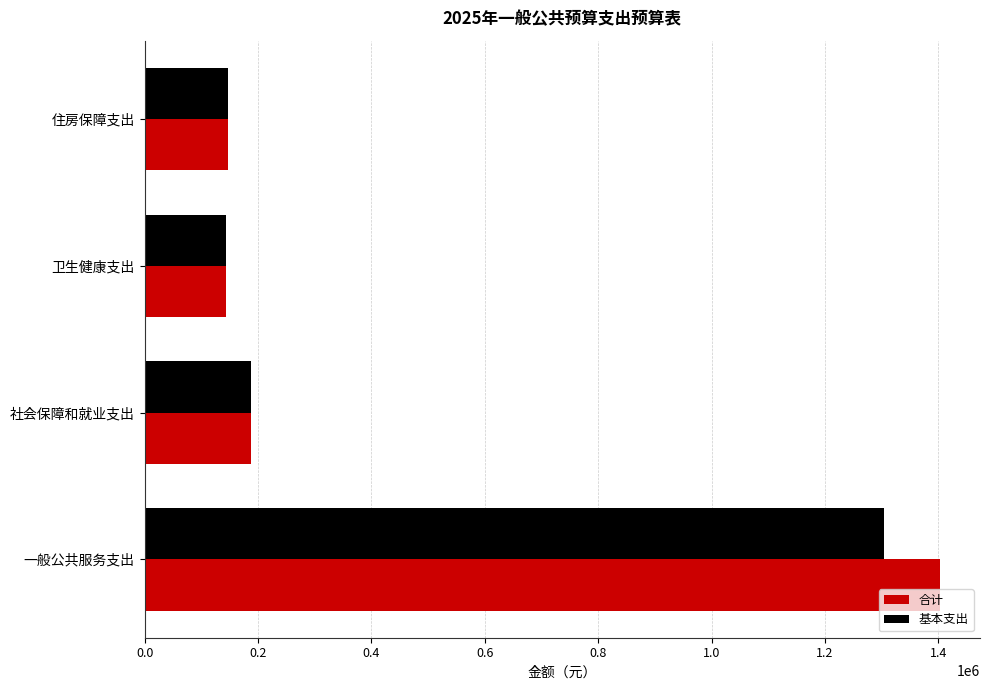

What is the greatest value displayed?

1403360.0